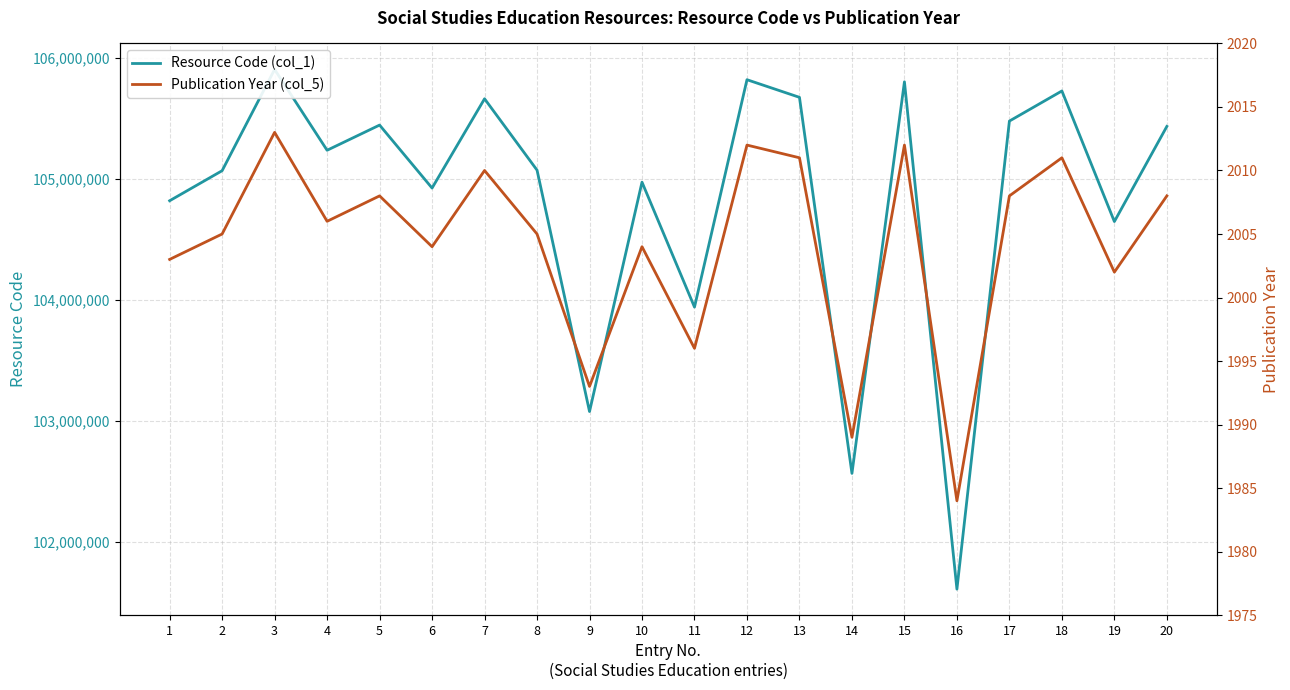

The value of Resource Code (col_1) at 17 is 105476253. True or false?

True